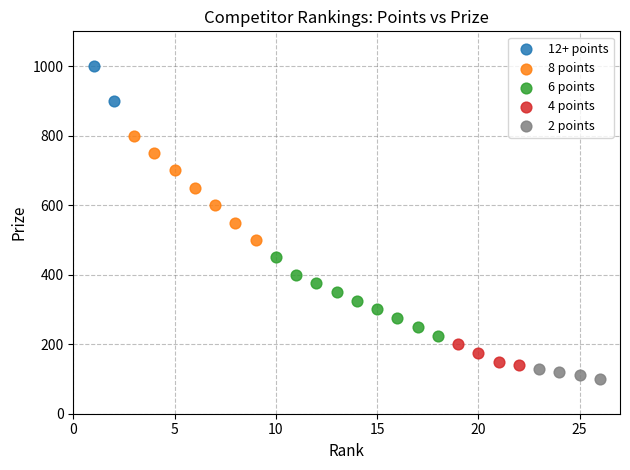

Which series has the widest spread of Y values?

8 points